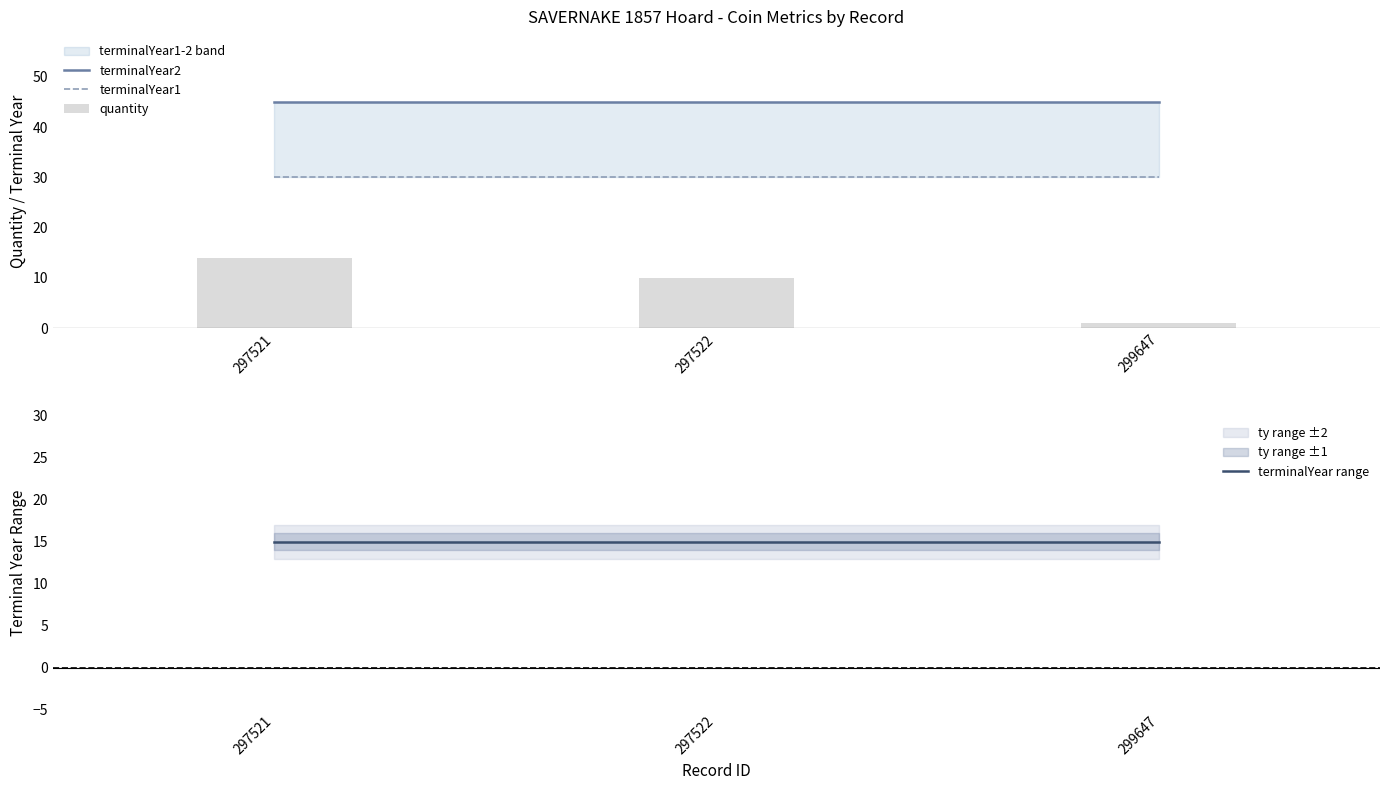

Reading left to right, extract all data points from this chart.

terminalYear2: 45	45	45
terminalYear1: 30	30	30
quantity: 14	10	1
terminalYear range: 15	15	15